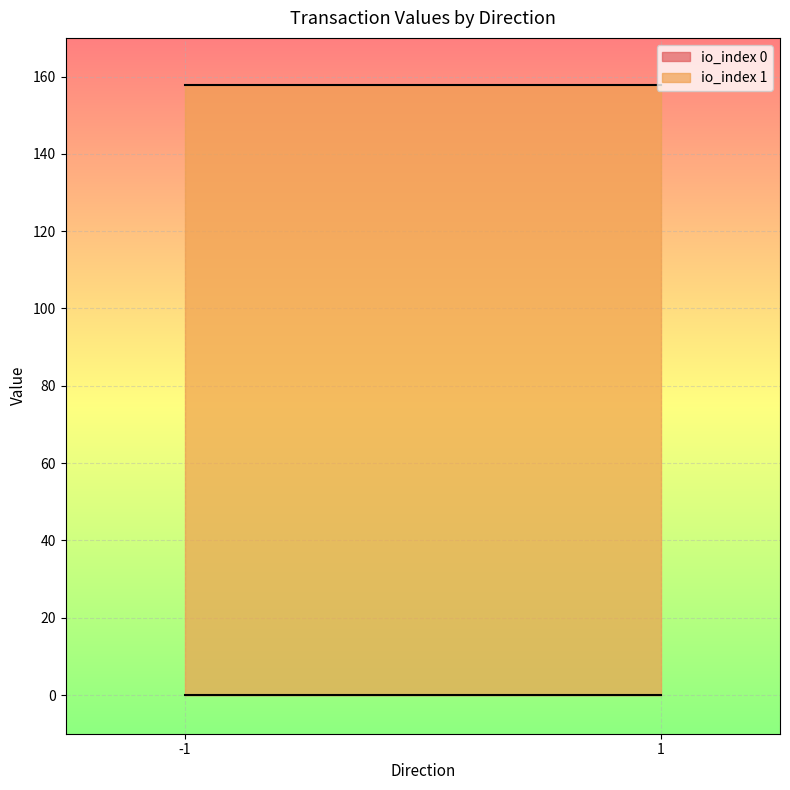

Reading right to left, transcribe all the data shown in this chart.

io_index: 1.0	0.0	1.0	0.0
value: 157.6	0.1	157.6	0.1